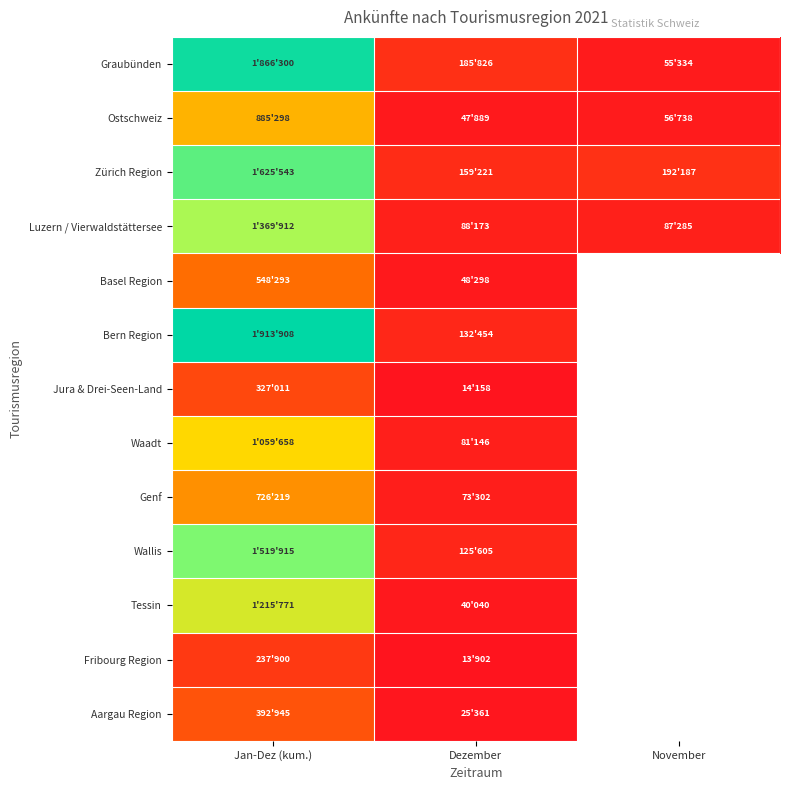

What is the greatest value displayed?

1913908.0